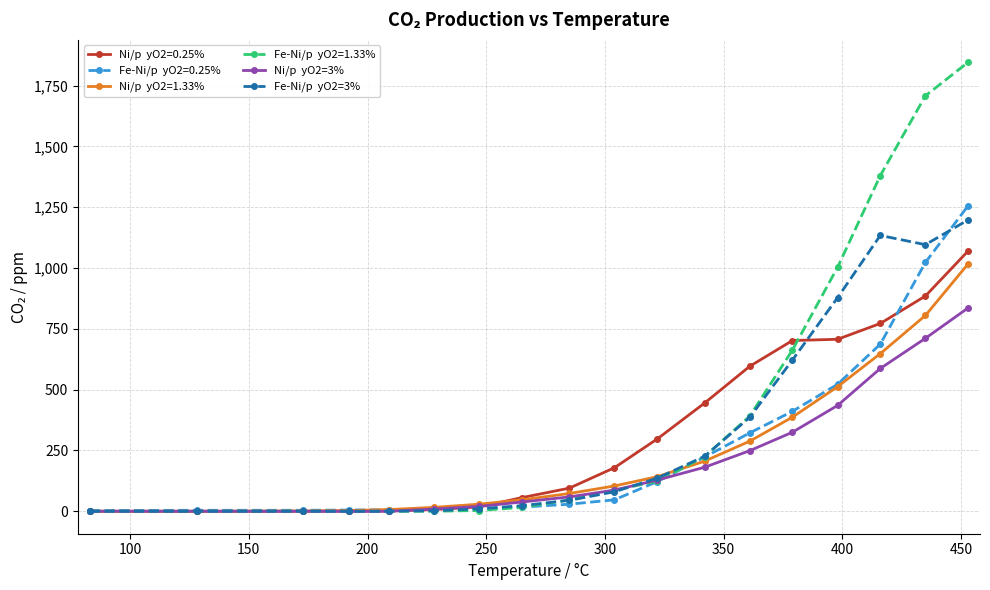

What is the greatest value displayed?

1846